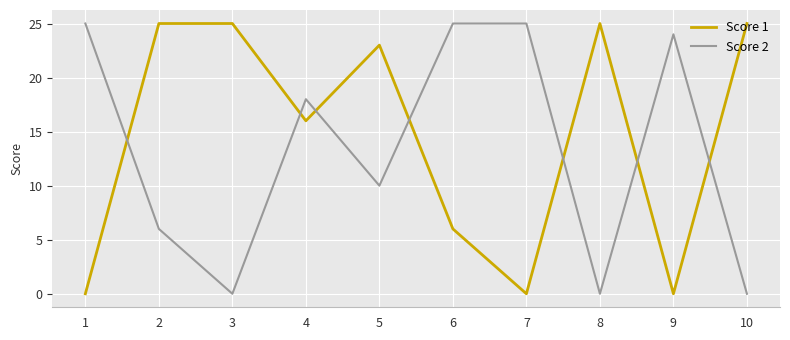

How many lines are shown in the chart?

2